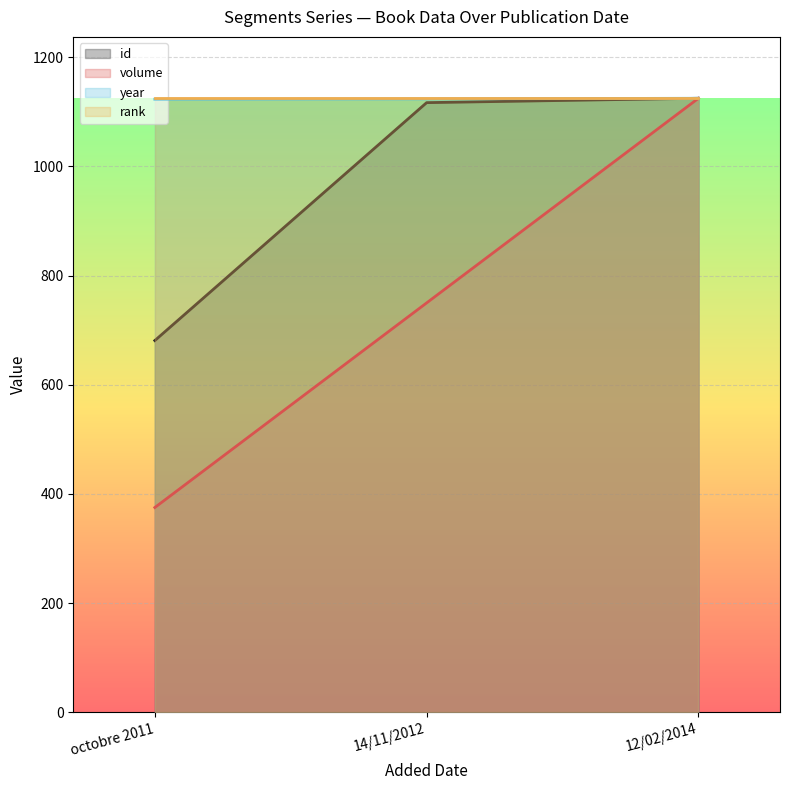

What is the difference between the volume values at octobre 2011 and 14/11/2012?

375.0